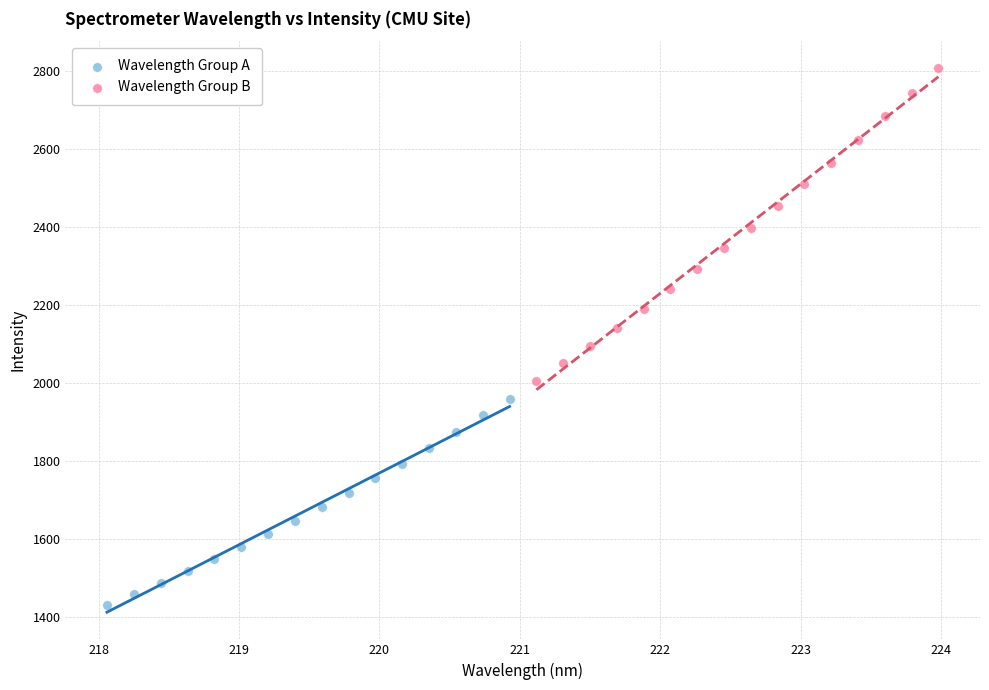

Which series contains the highest Y value?

Wavelength Group B